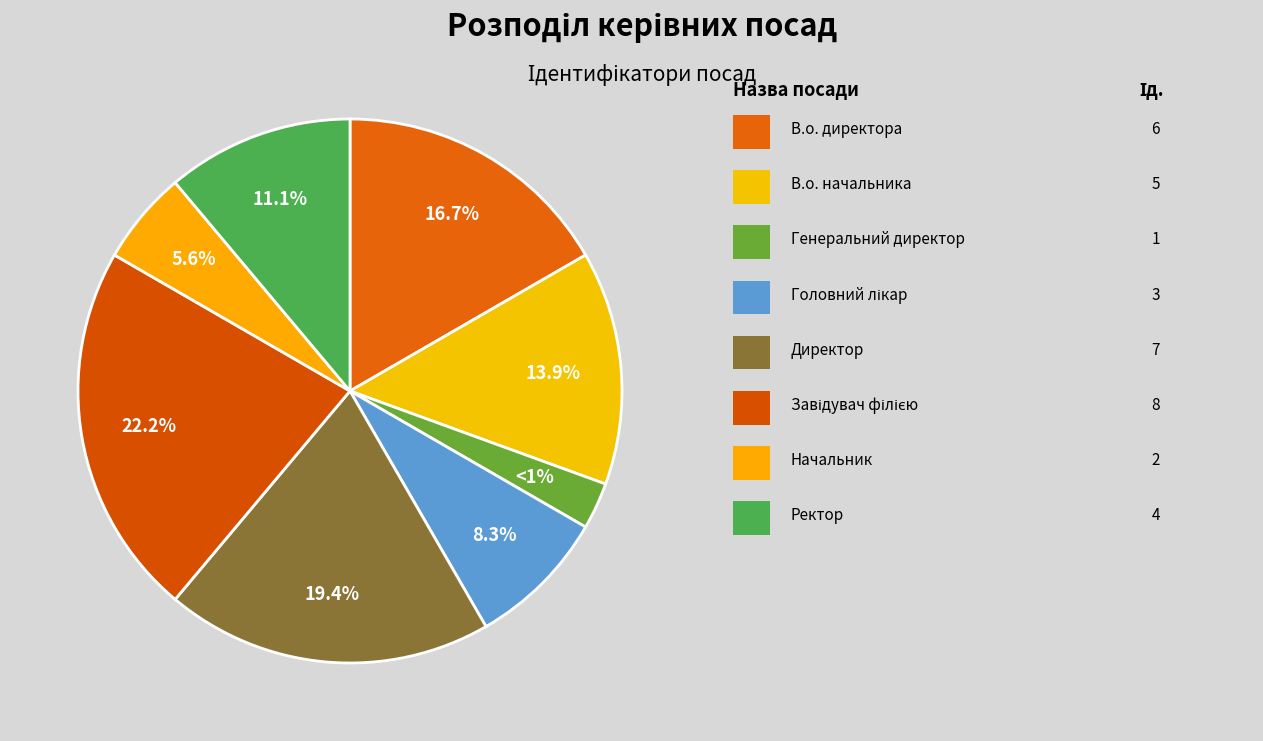

Count the number of slices in the pie.

8